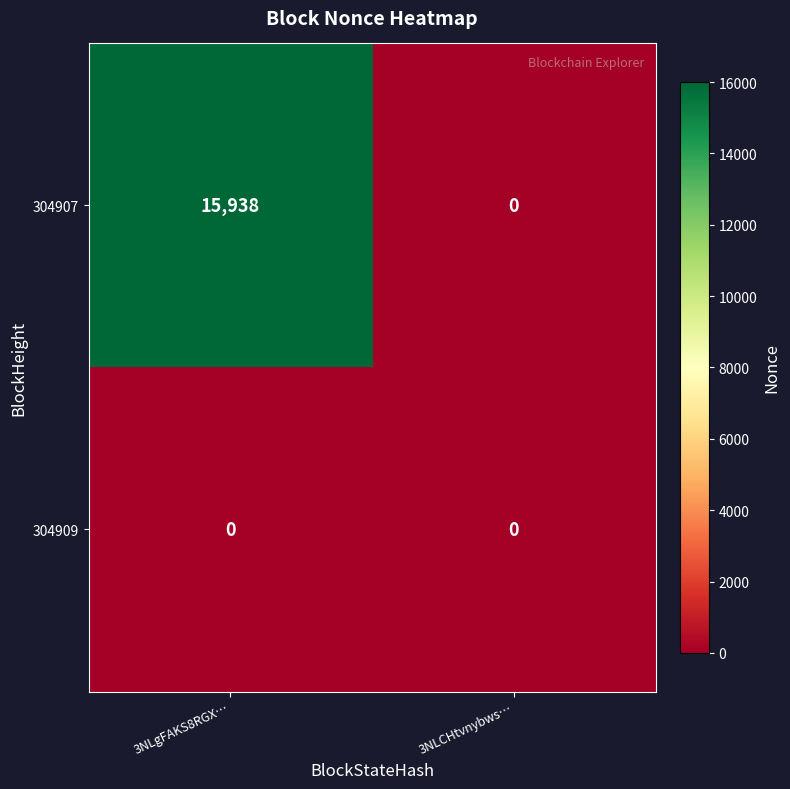

At how many categories does at least one series exceed 9301?

1